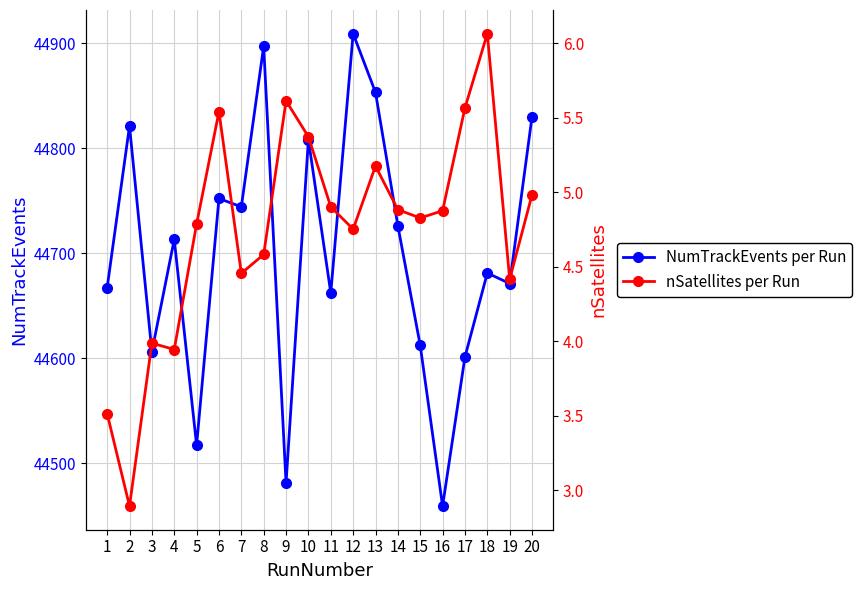

How many data points does each series have?

20